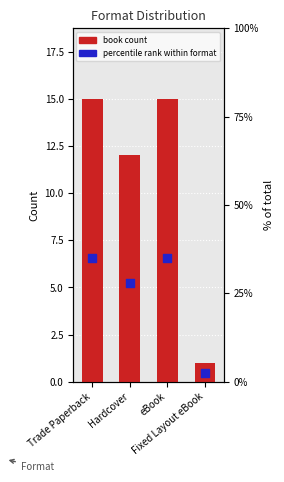

What is the total value across all series at eBook?

49.9